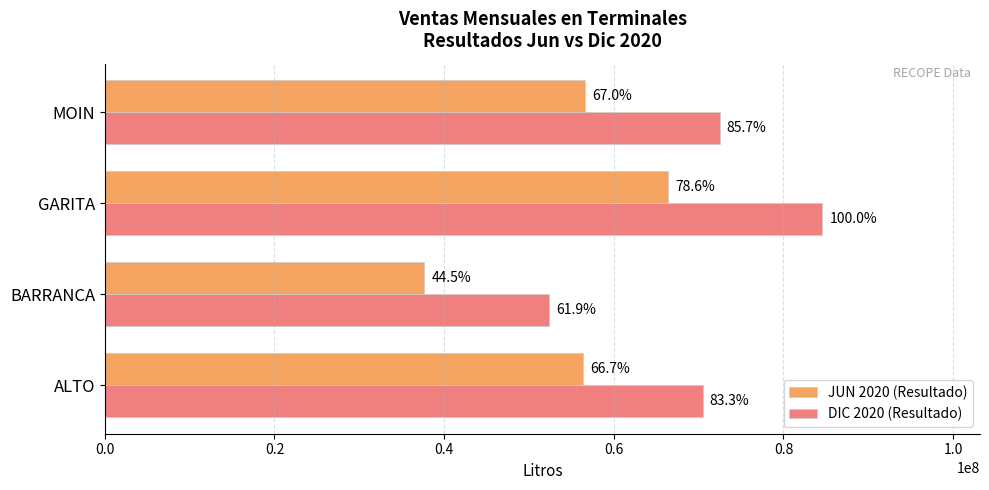

Which series has the largest range (max minus min)?

DIC 2020 (Resultado)